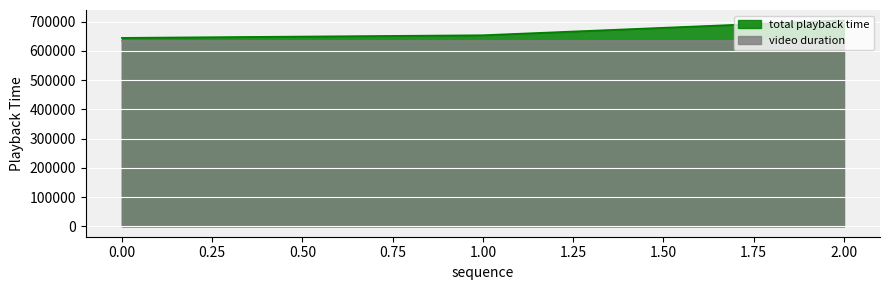

List the labels in order of value, largest first.

2, 1, 0